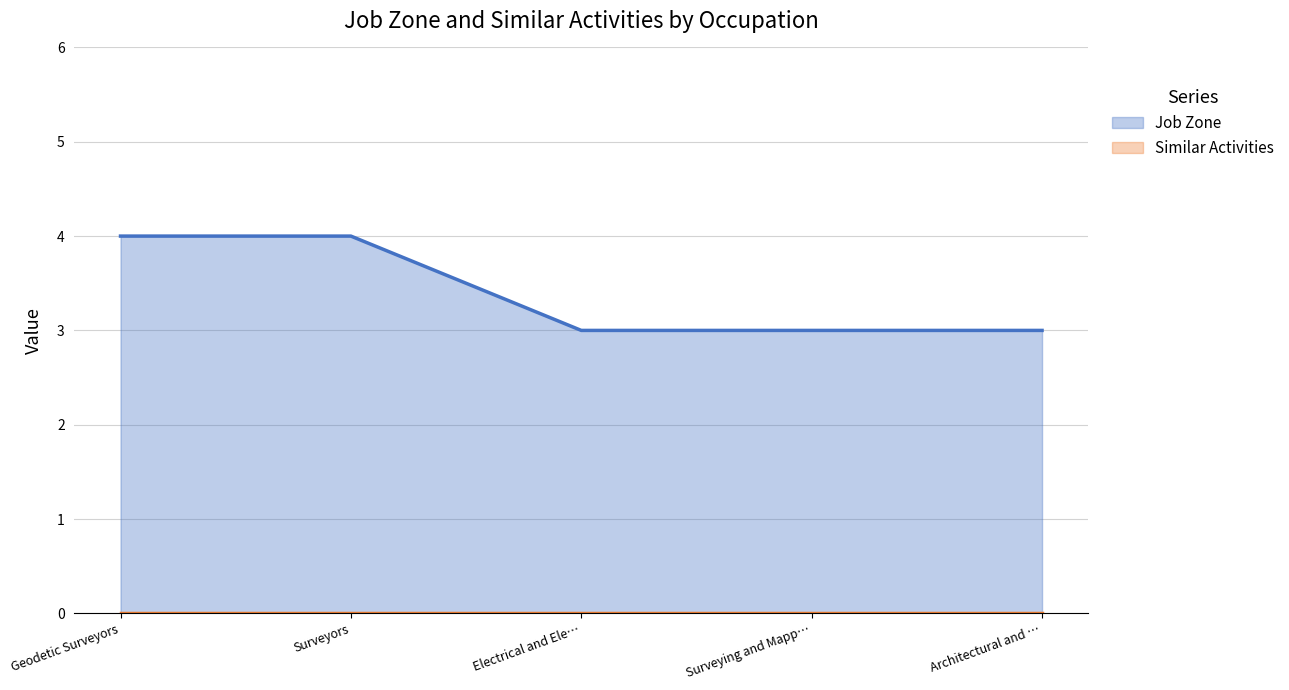

True or false: Job Zone has a value of 1 at Electrical and Ele….

False